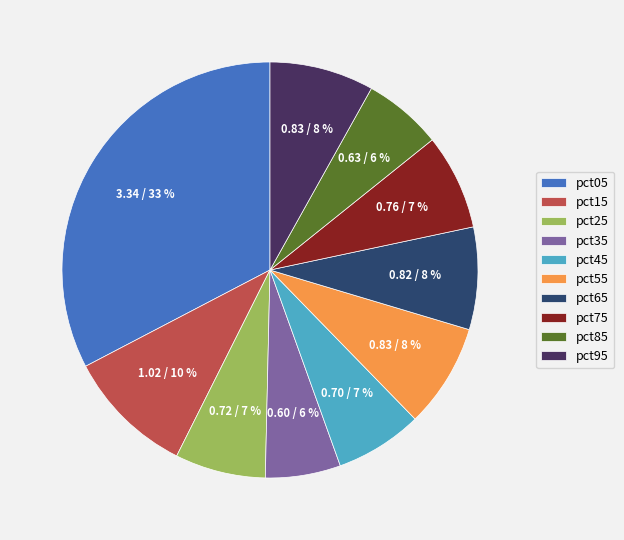

To the nearest percent, what is the difference between the largest and smallest slice percentages?

27%